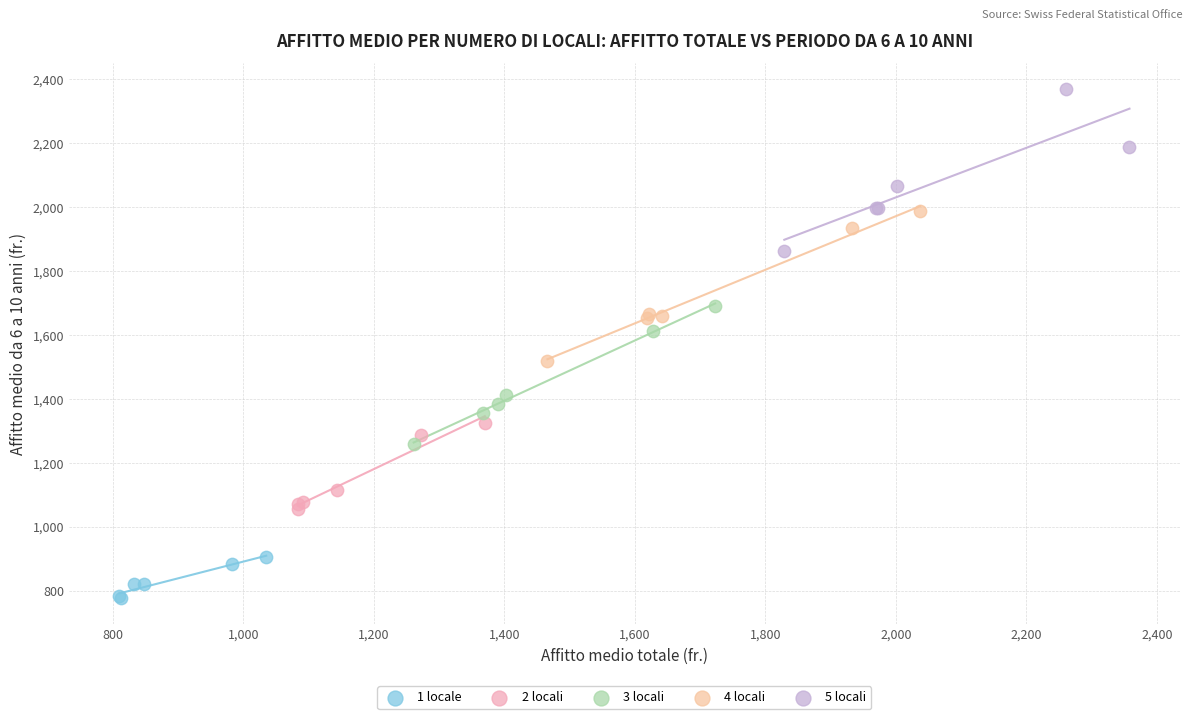

Which series reaches the maximum Y coordinate?

5 locali